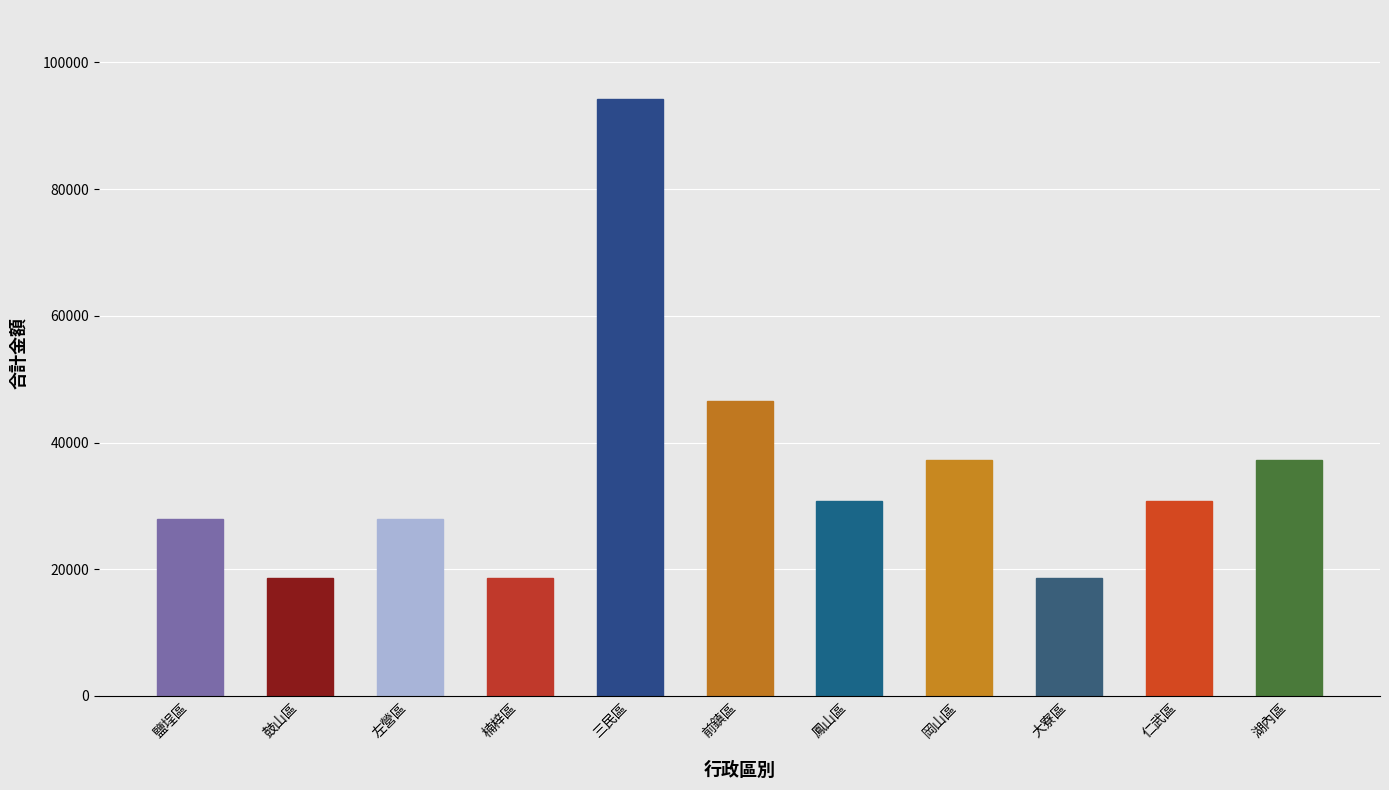

What is the label of the 6th bar from the right?

前鎮區